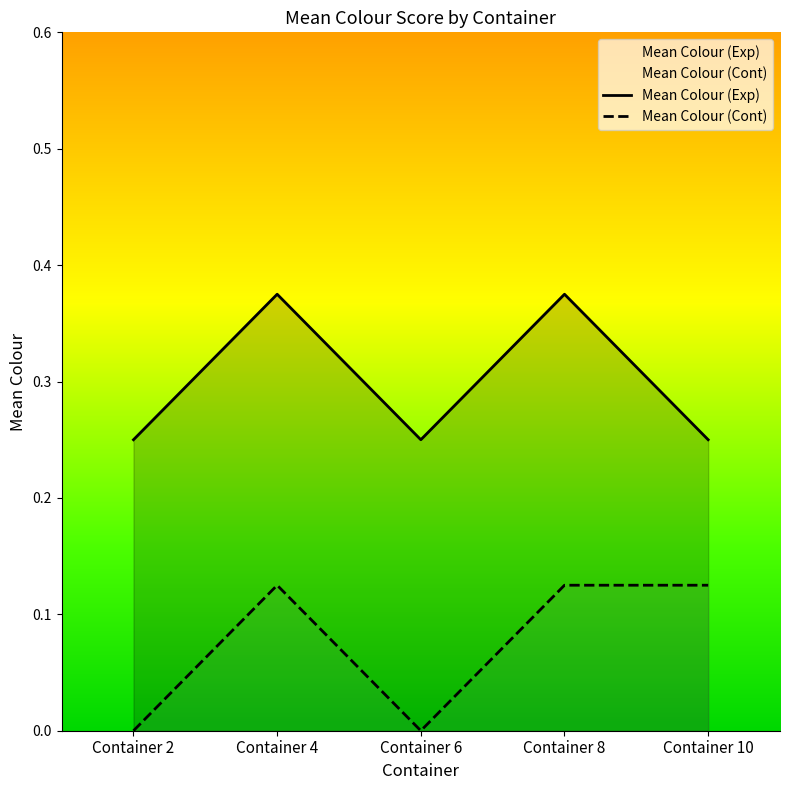

How many interior local peaks does the Mean Colour (Exp) series have?

2